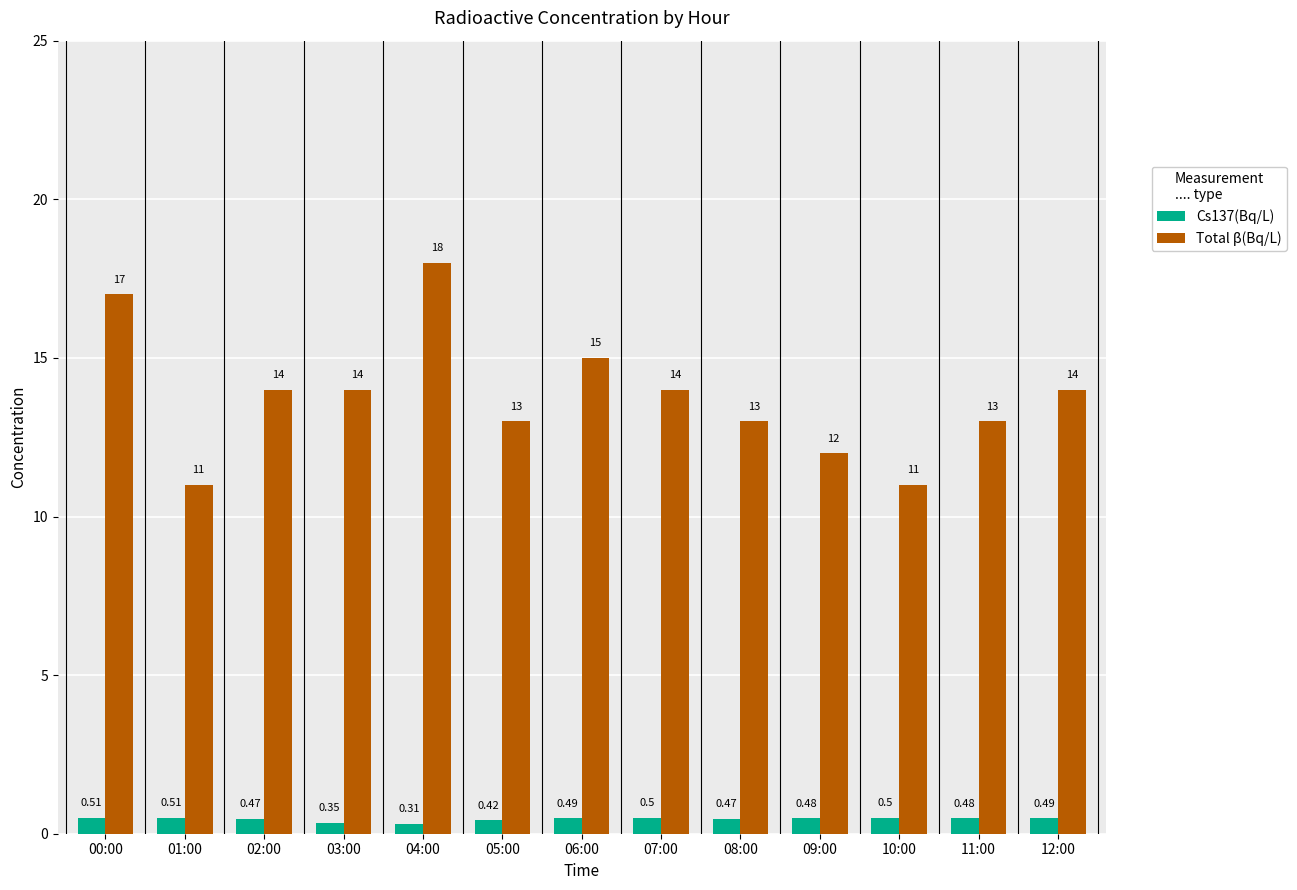

What value does the Cs137(Bq/L) series have at 00:00?

0.5